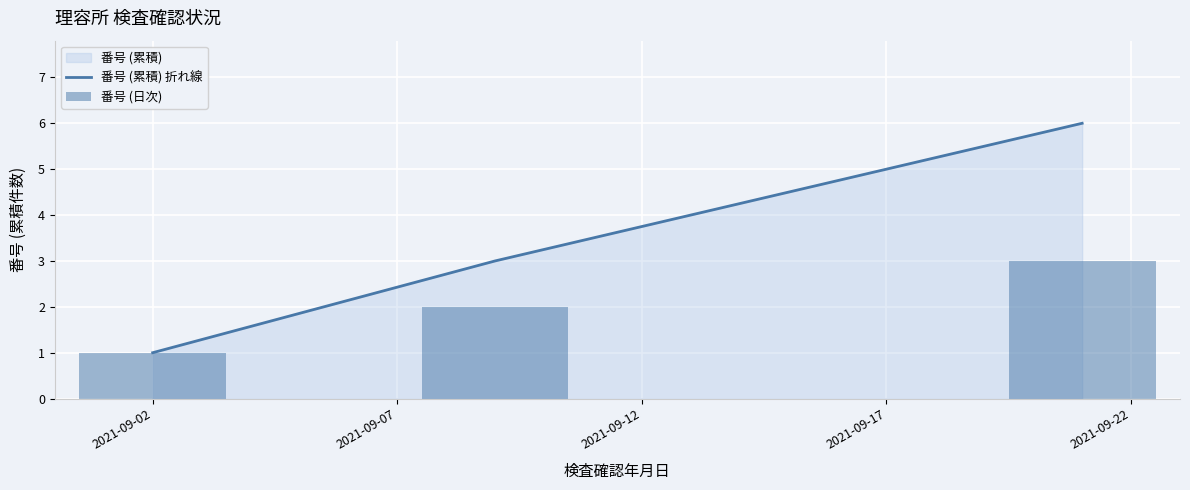

What is the difference between the maximum and minimum values in the 番号 (累積) 折れ線 series?

5